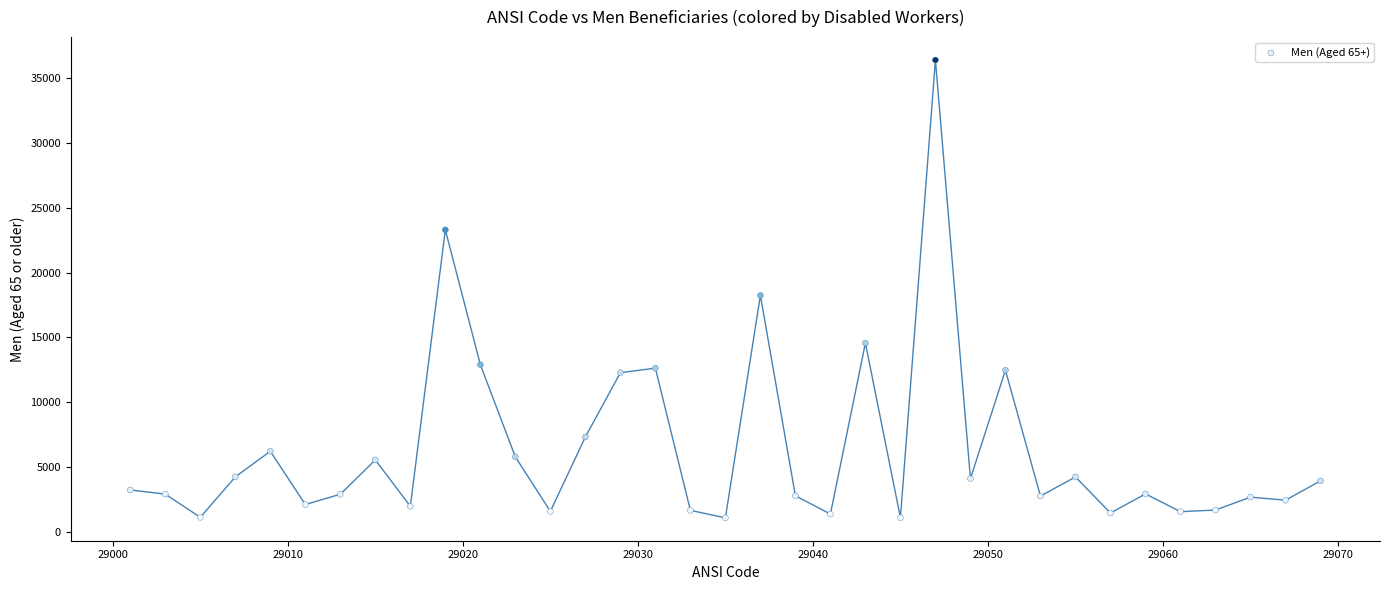

What Y value in the scatter plot is closest to 18739?

18238